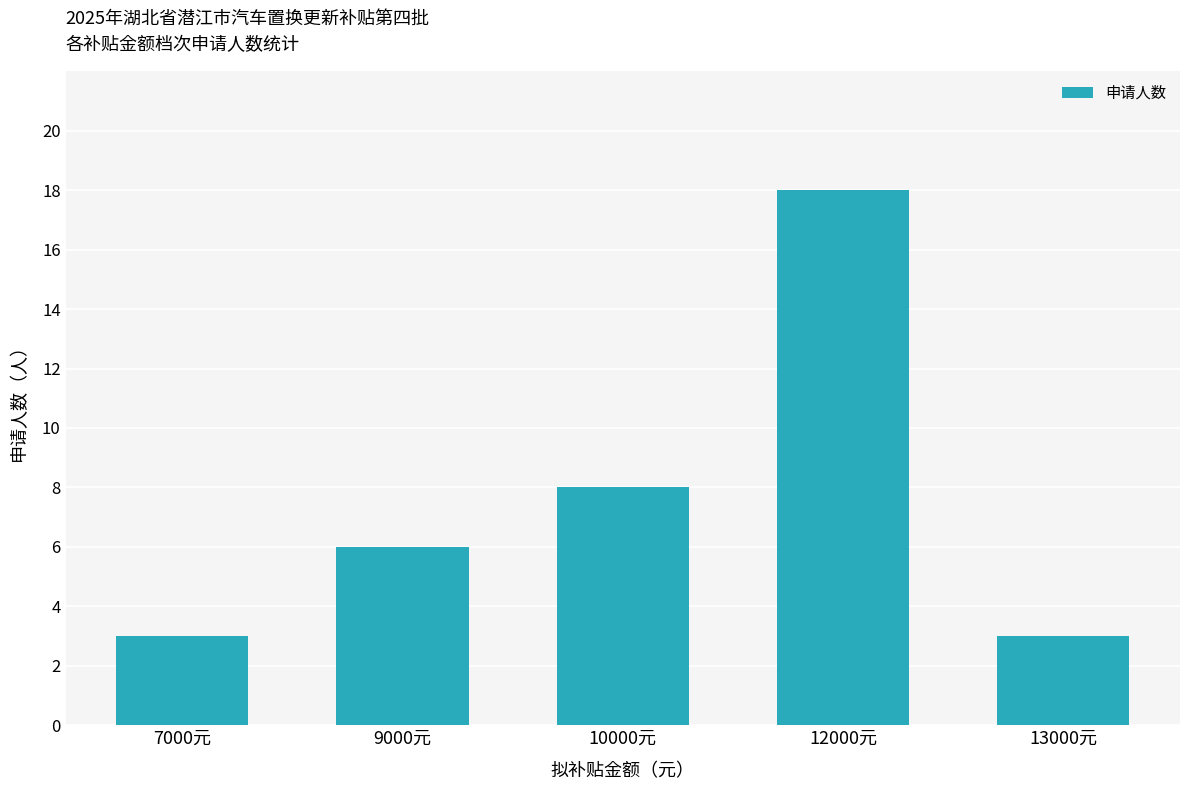

Does the chart contain stacked bars?

No